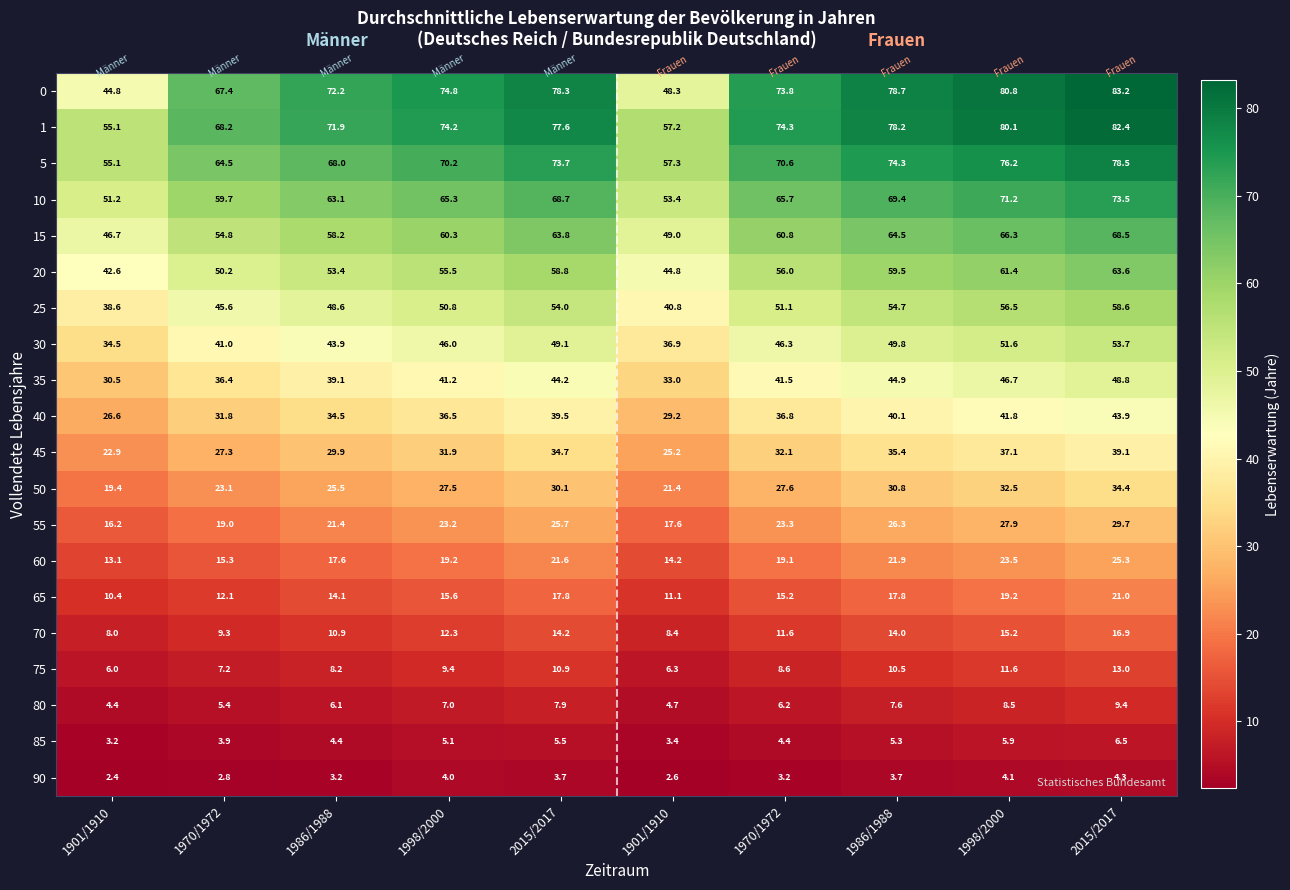

Which series has the largest range (max minus min)?

0